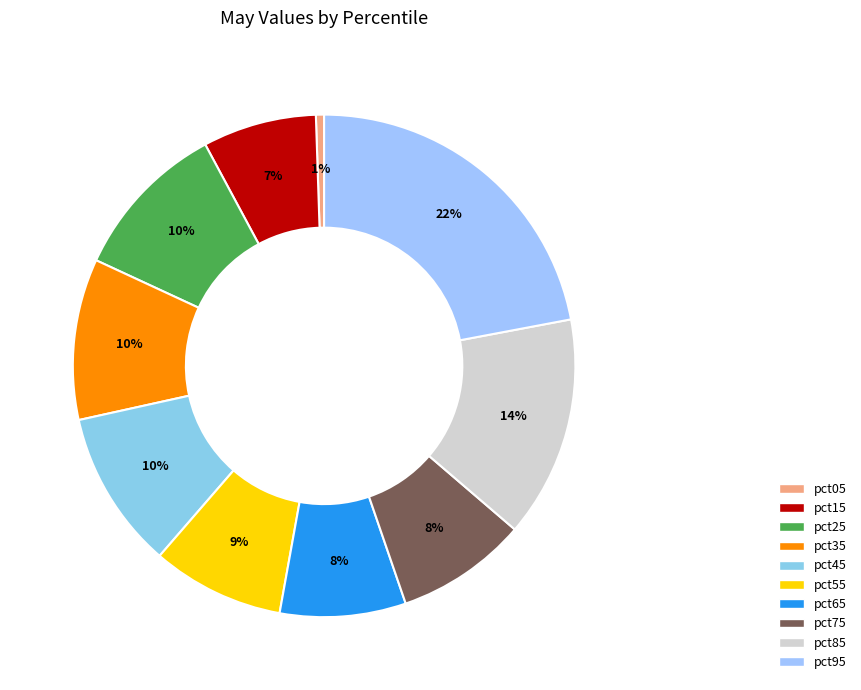

True or false: pct25 accounts for 10% of the total.

True